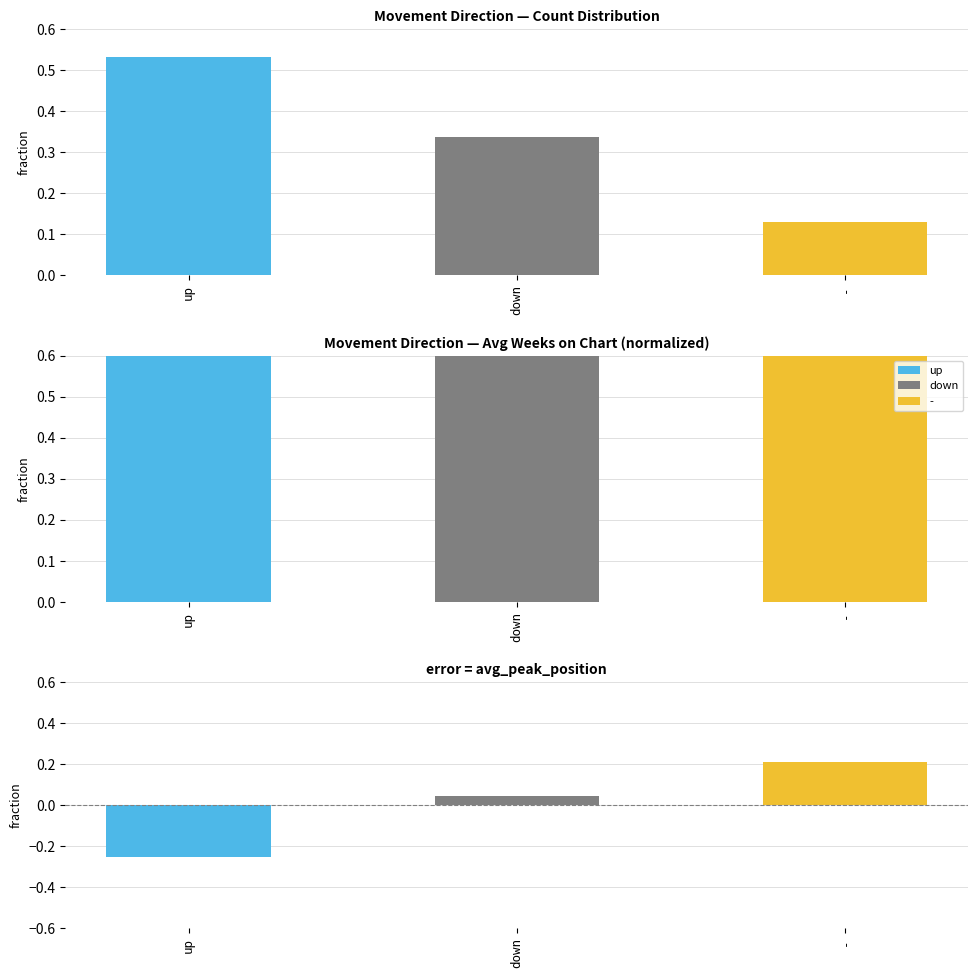

Reading right to left, what are all the values shown in this chart?

Count (normalized): 0.1	0.3	0.5
Avg Weeks on Chart: 0.8	0.9	1.0
Avg Peak Position (error): 0.2	0.0	-0.3